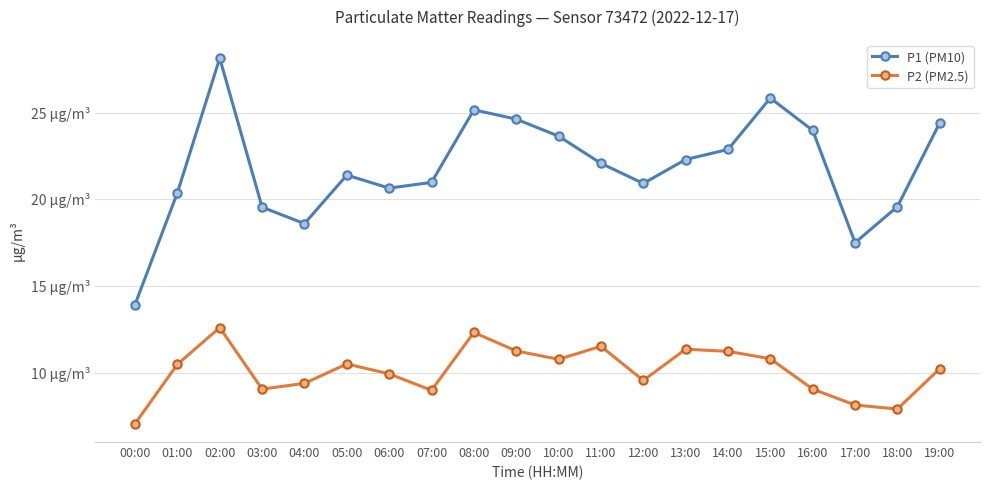

How many interior local peaks does the P1 (PM10) series have?

4